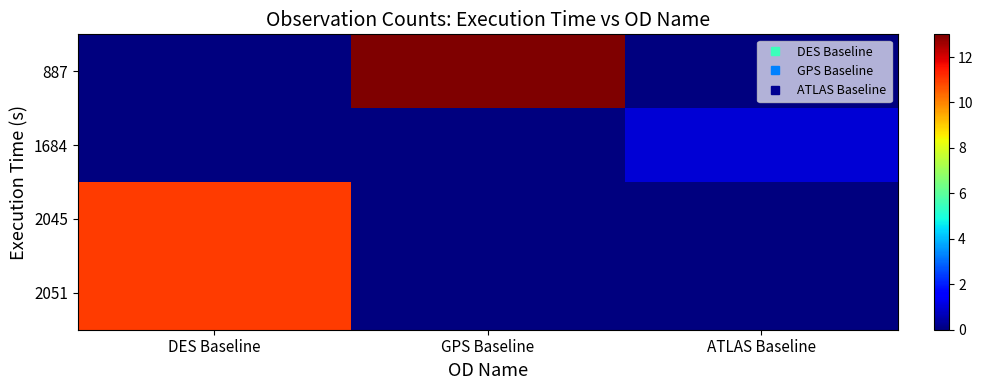

Reading left to right, what are all the values shown in this chart?

887: DES Baseline=0	GPS Baseline=13	ATLAS Baseline=0
1684: DES Baseline=0	GPS Baseline=0	ATLAS Baseline=1
2045: DES Baseline=11	GPS Baseline=0	ATLAS Baseline=0
2051: DES Baseline=11	GPS Baseline=0	ATLAS Baseline=0